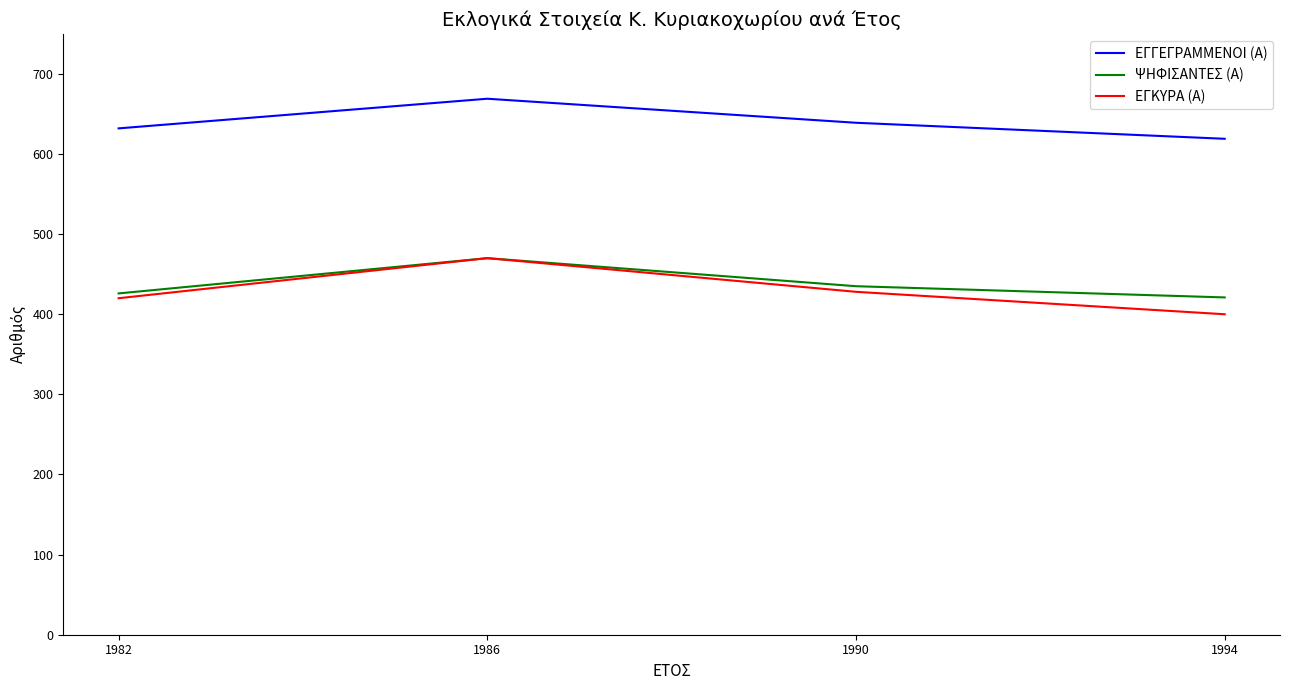

Count the ΨΗΦΙΣΑΝΤΕΣ (Α) values in the range 426 to 470.

3